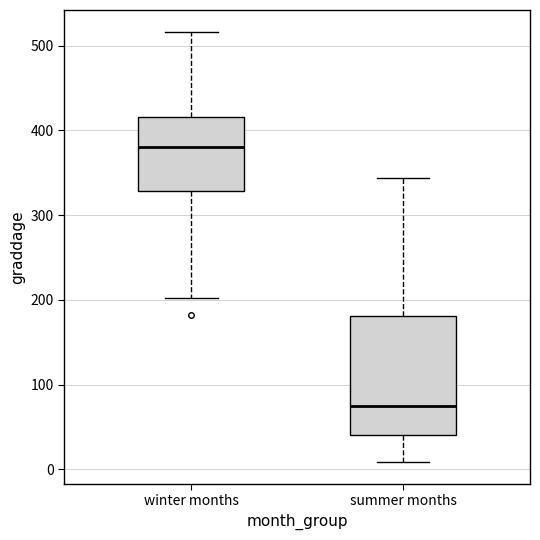

Where does the upper whisker of the box for winter months end on the y-axis? The values are not printed on the chart, so give them approximately, as read against the axis.

520